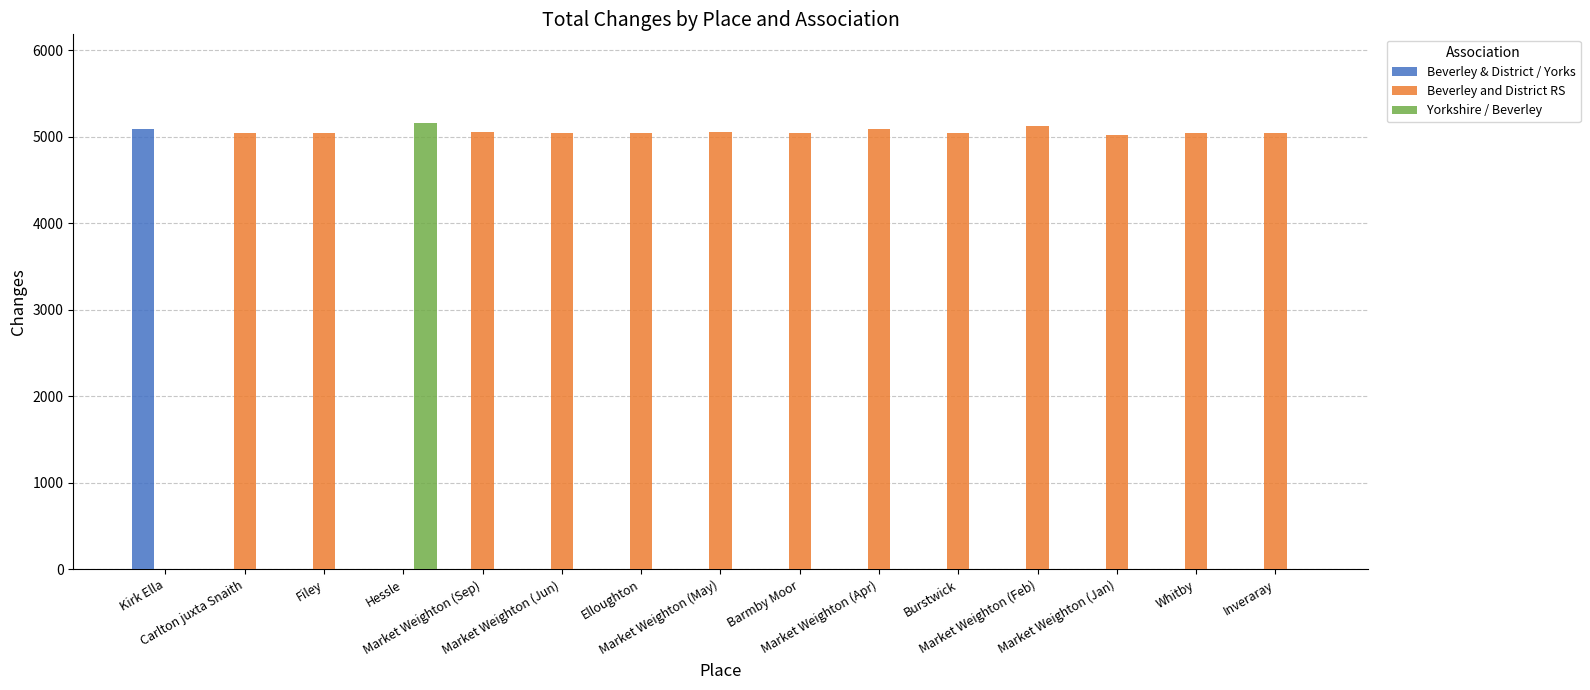

The value of Beverley & District / Yorks at Elloughton is 1547. True or false?

False